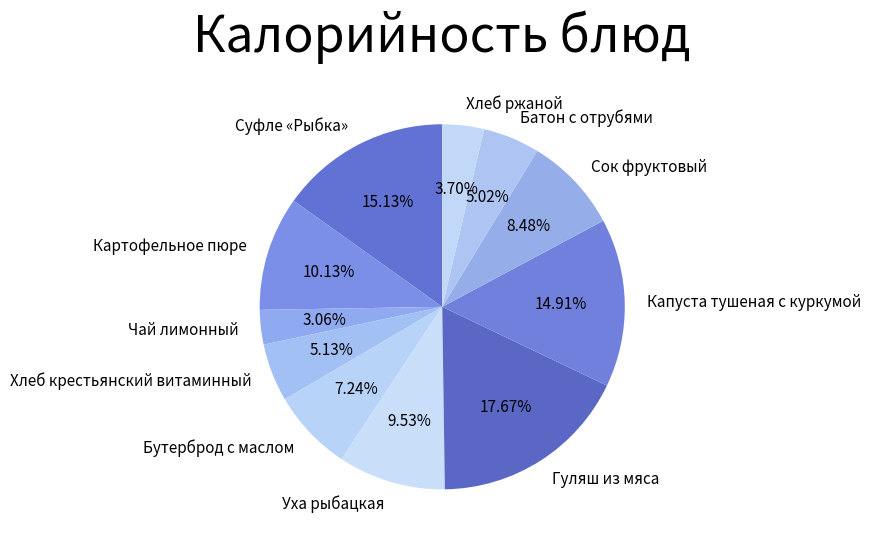

Is it true that Гуляш из мяса is 30% of the pie?

False